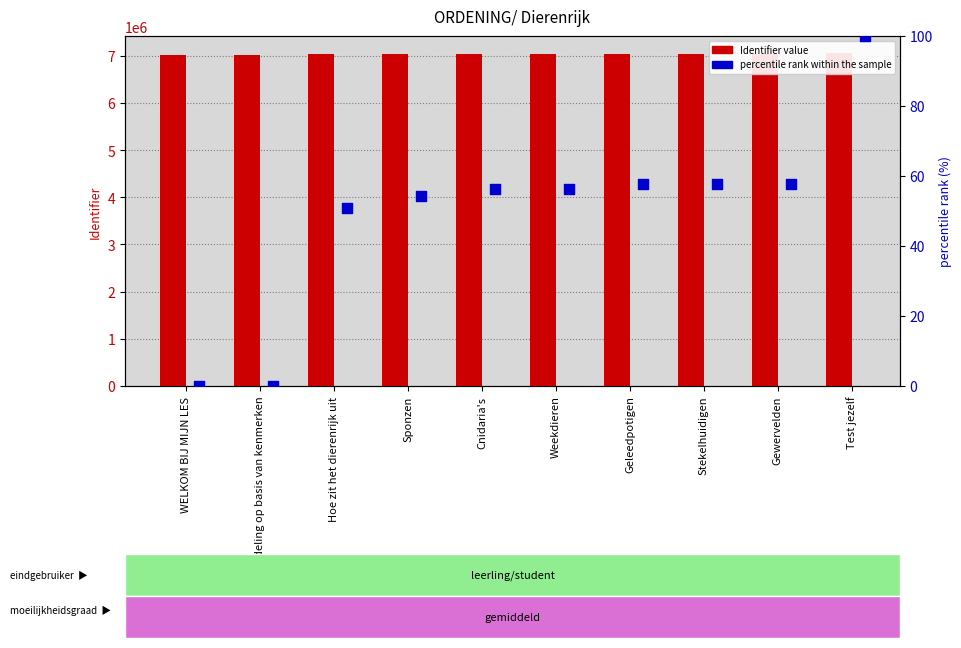

At which category is the sum across all series the highest?

Test jezelf